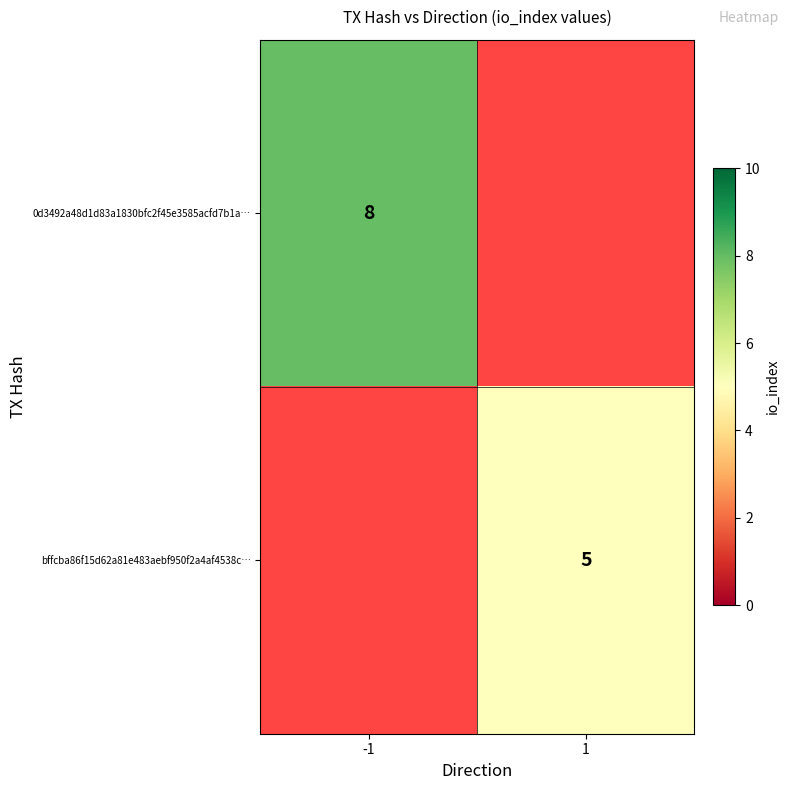

How many series are shown in this chart?

2